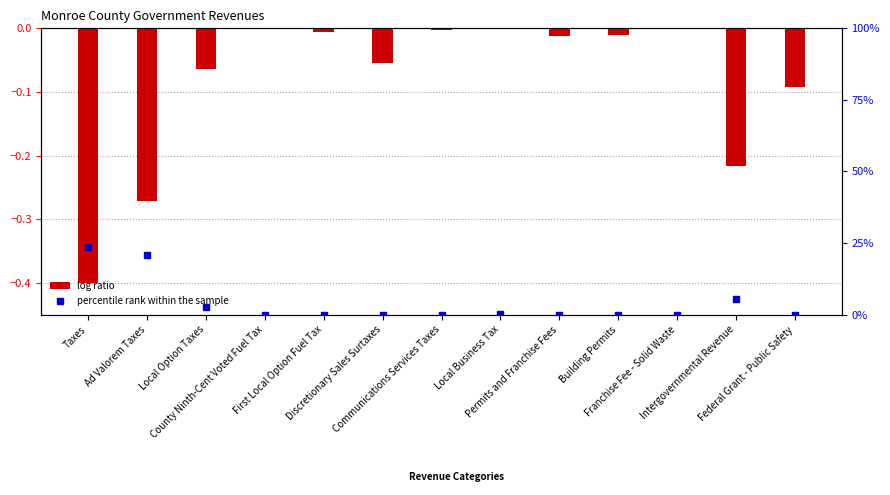

List the labels in order of log ratio value, largest first.

County Ninth-Cent Voted Fuel Tax, Franchise Fee - Solid Waste, Local Business Tax, Communications Services Taxes, First Local Option Fuel Tax, Building Permits, Permits and Franchise Fees, Discretionary Sales Surtaxes, Local Option Taxes, Federal Grant - Public Safety, Intergovernmental Revenue, Ad Valorem Taxes, Taxes